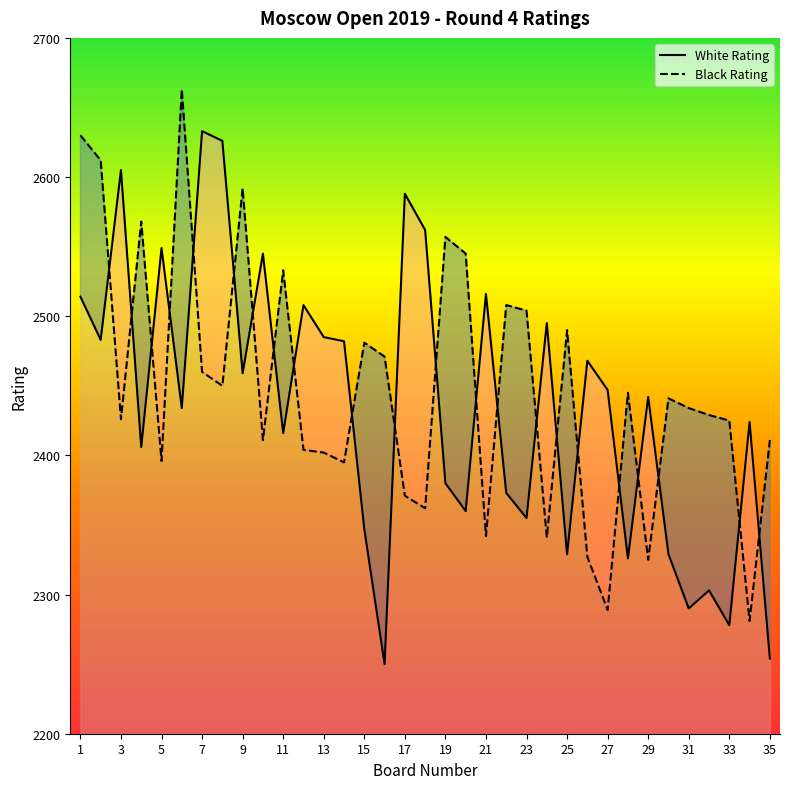

List the labels in order of White Rating value, largest first.

7, 8, 3, 17, 18, 5, 10, 21, 1, 12, 24, 13, 2, 14, 26, 9, 27, 29, 6, 34, 11, 4, 19, 22, 20, 23, 15, 25, 30, 28, 32, 31, 33, 35, 16